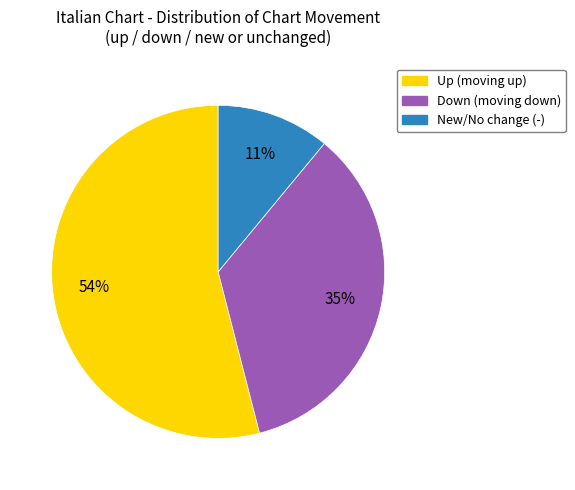

To the nearest percent, what is the combined percentage of Down (moving down) and Up (moving up)?

89%